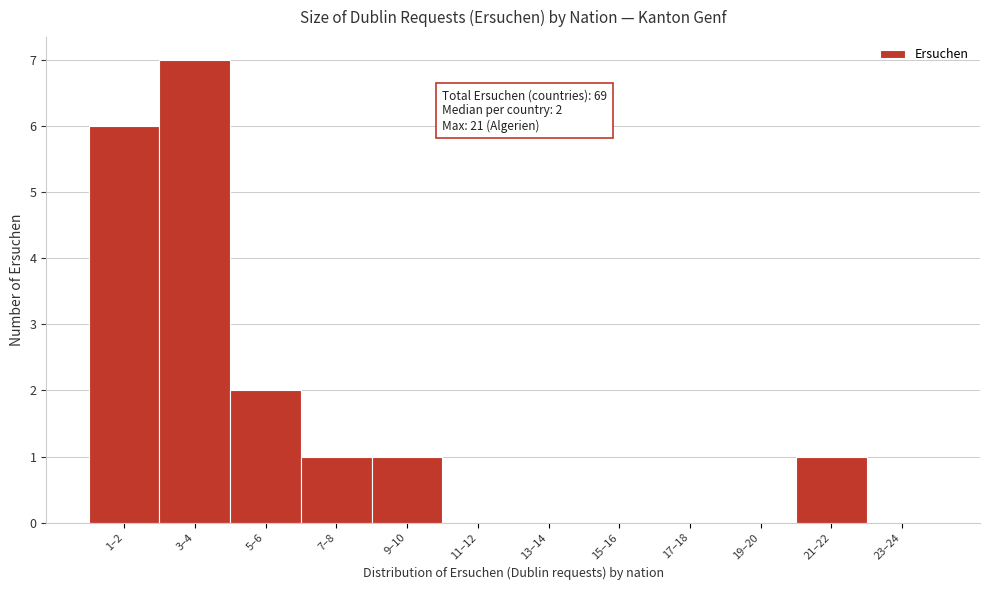

Reading right to left, transcribe all the data shown in this chart.

23–24=0	21–22=1	19–20=0	17–18=0	15–16=0	13–14=0	11–12=0	9–10=1	7–8=1	5–6=2	3–4=7	1–2=6